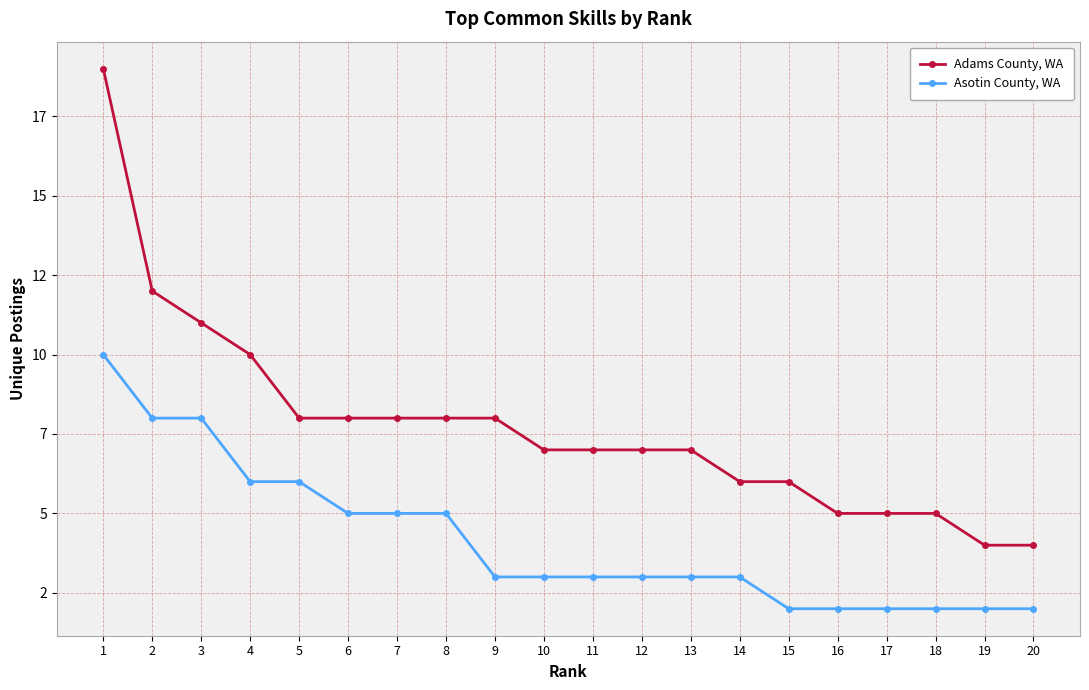

Which series has the widest spread of values?

Adams County, WA